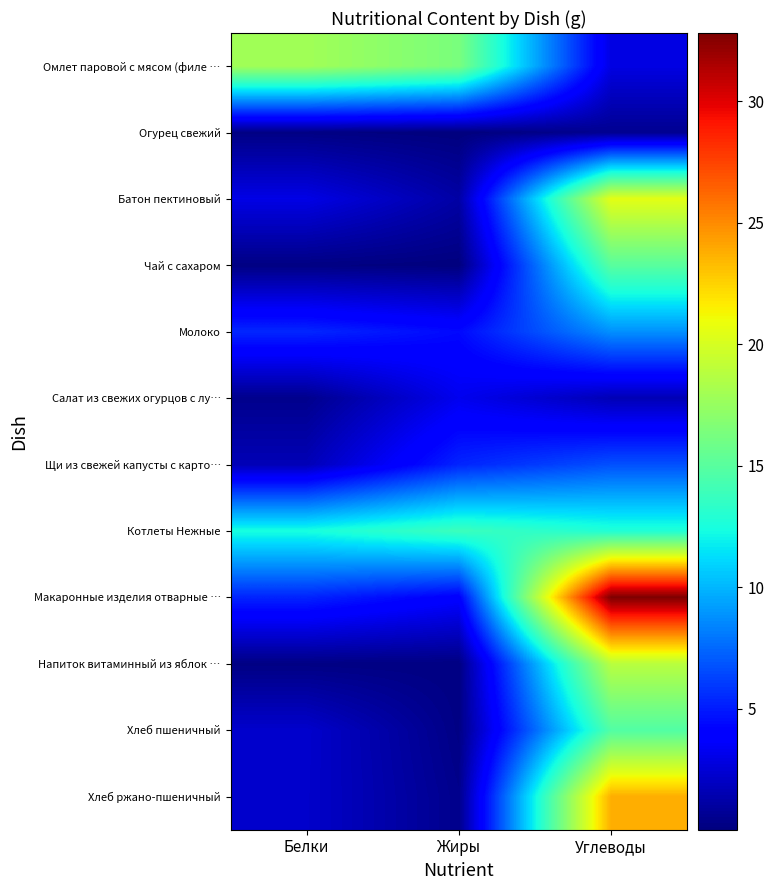

At how many categories does at least one series exceed 26?

1